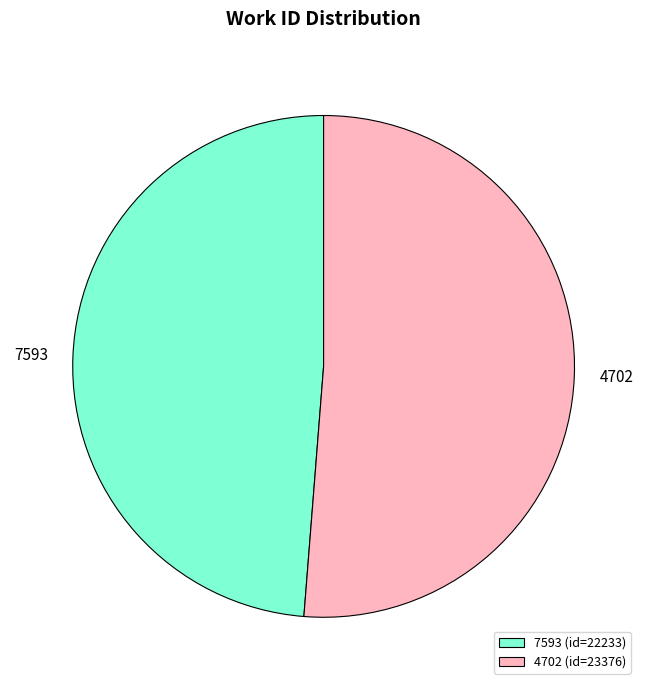

Approximately how many times larger is the value at 7593 compared to 4702?

1.0